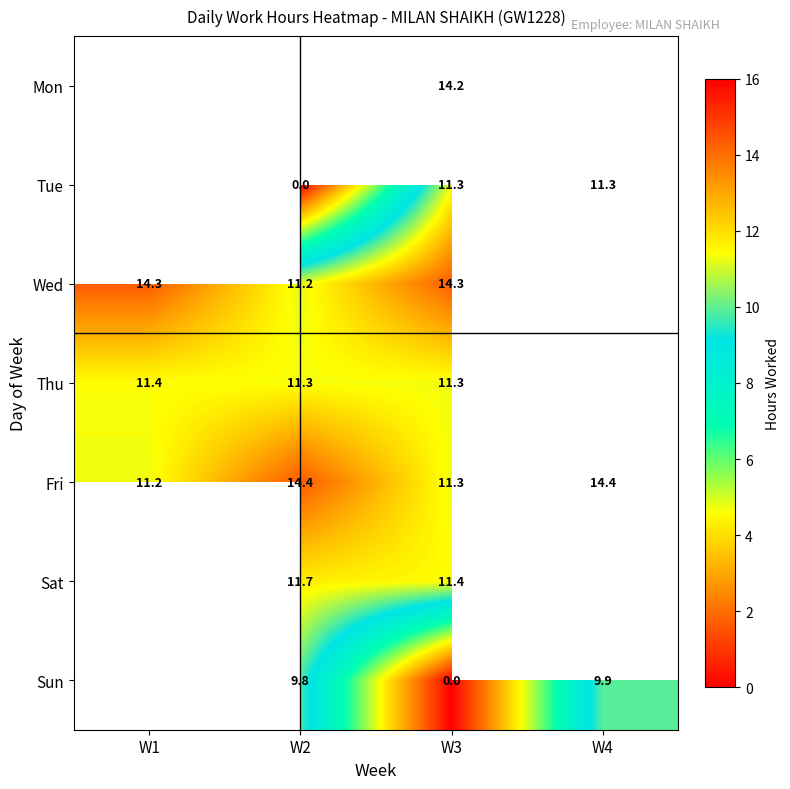

Is the value of Wed at W1 greater than the value of Sat at W2?

Yes